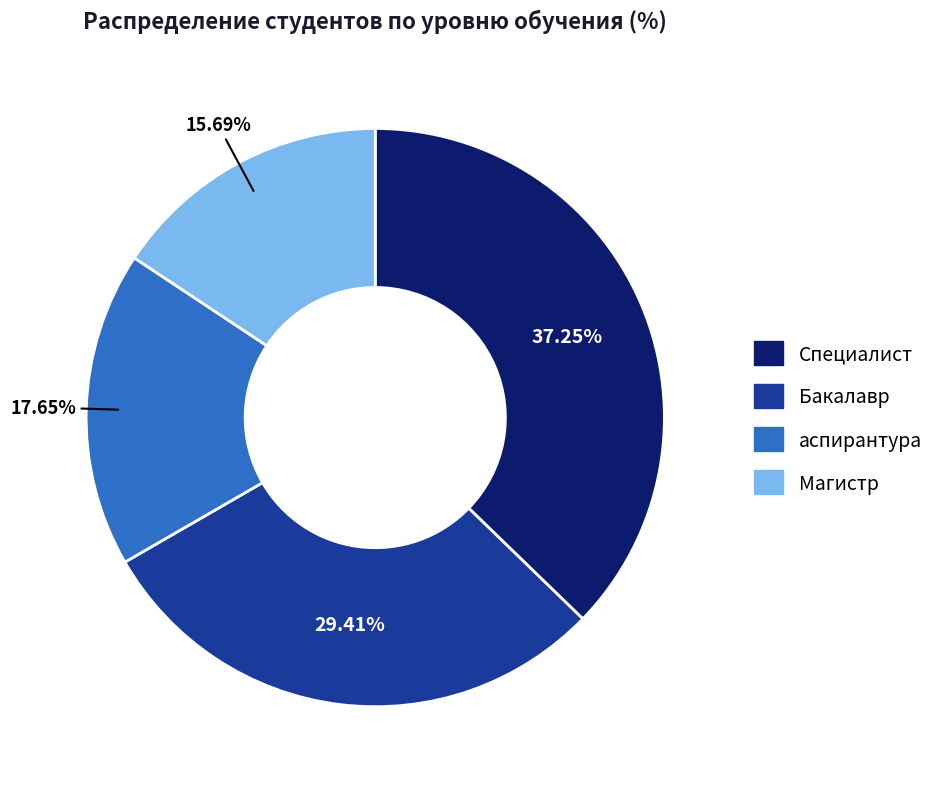

Count the number of slices in the pie.

4